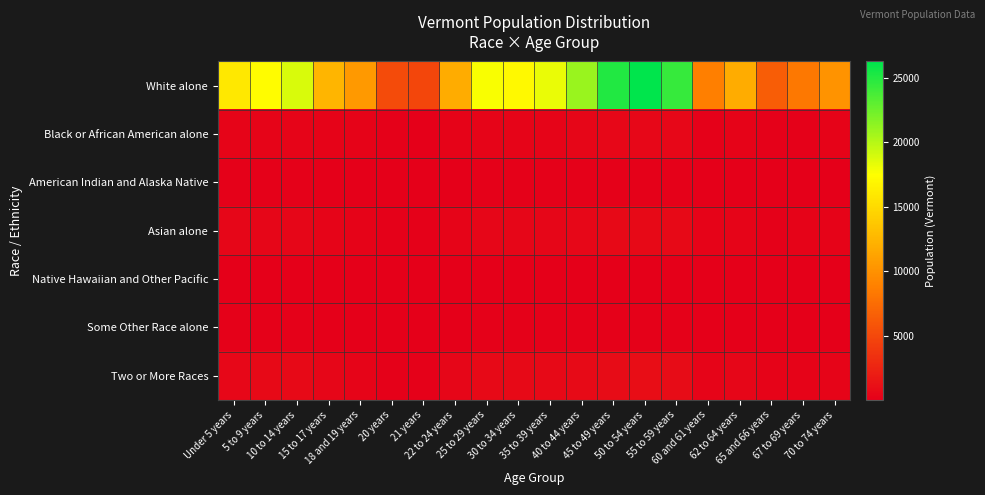

At how many categories does at least one series exceed 17385?

7